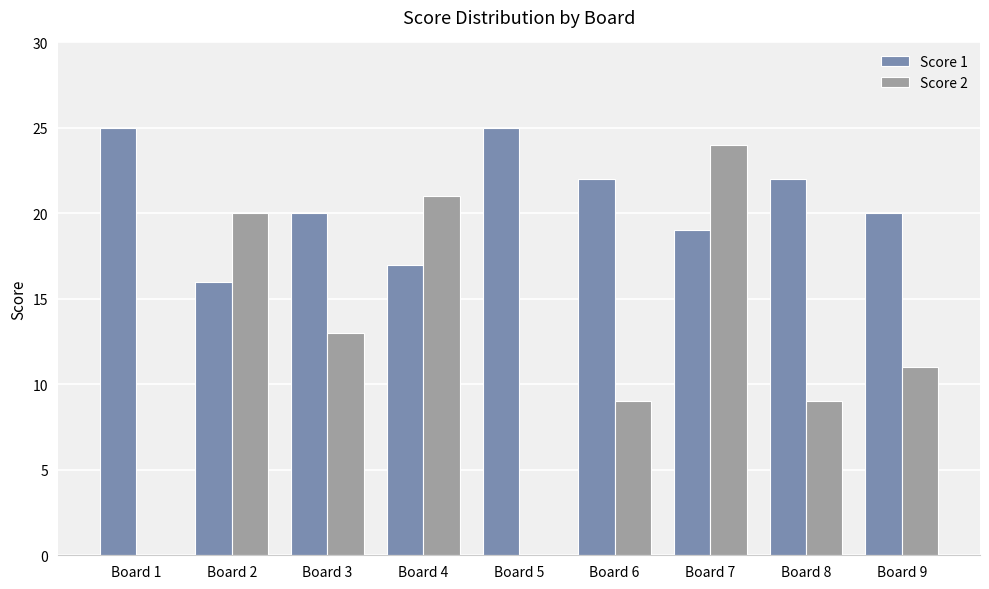

Is it true that Score 1 equals 17 at Board 4?

True